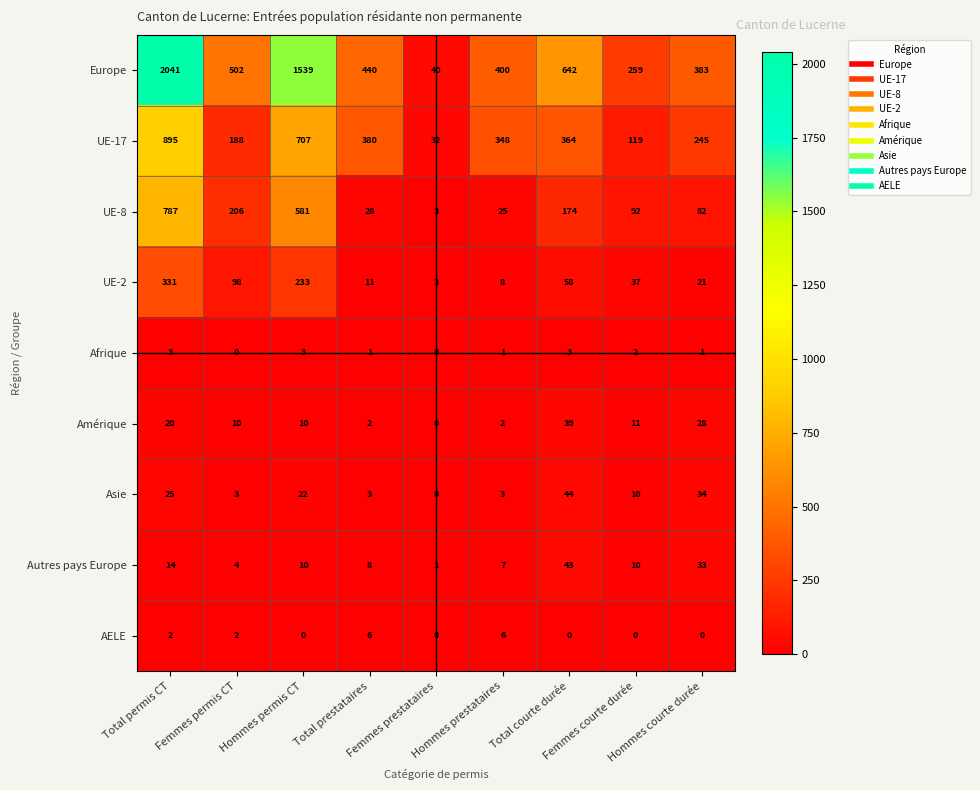

Count the number of categories in the chart.

9